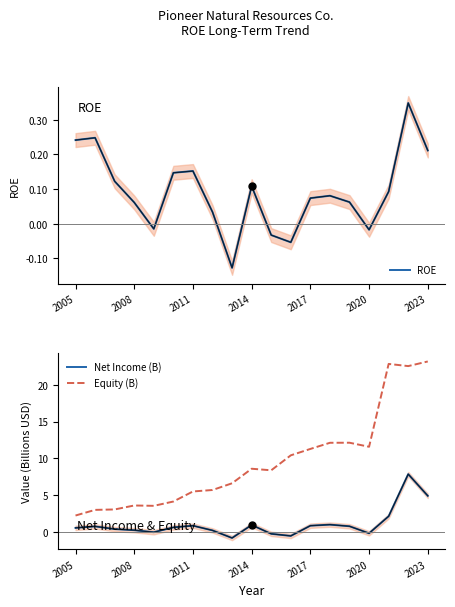

What position from the right is 10?

9